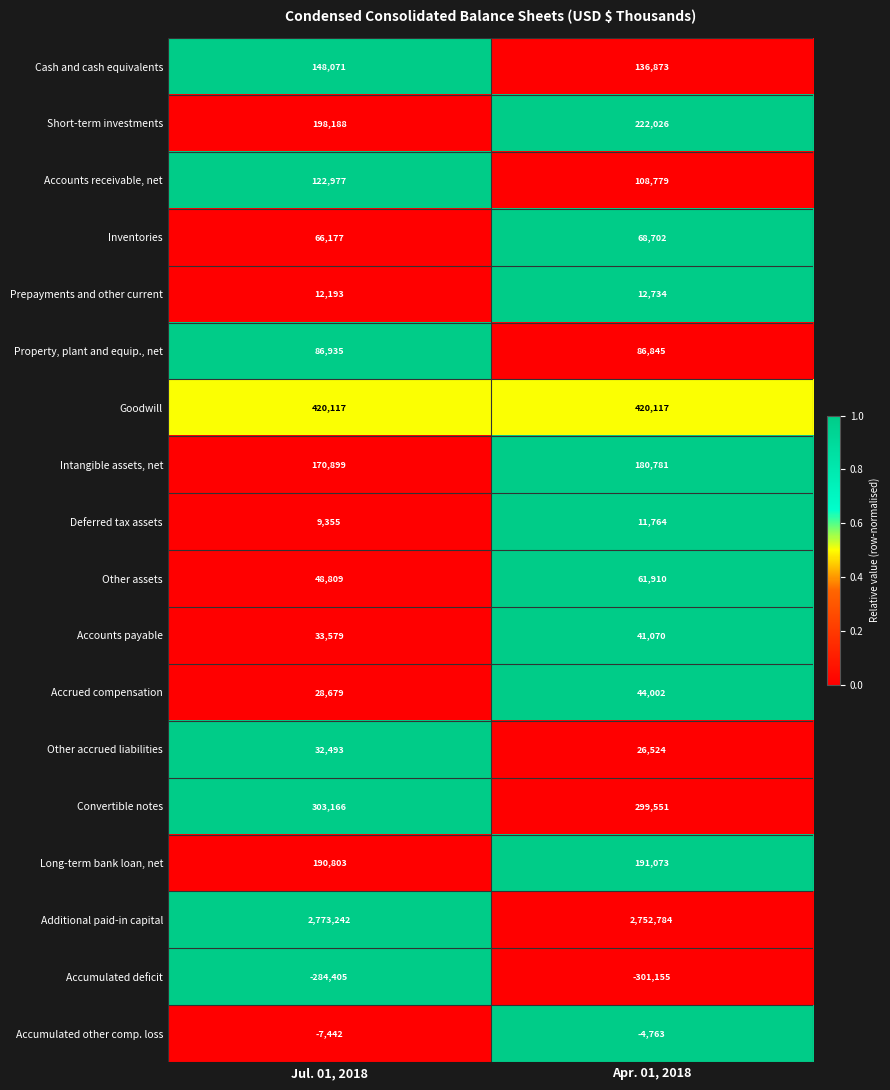

Rank the series by their maximum value, from lowest to highest.

Accumulated deficit, Accumulated other comp. loss, Deferred tax assets, Prepayments and other current, Other accrued liabilities, Accounts payable, Accrued compensation, Other assets, Inventories, Property, plant and equip., net, Accounts receivable, net, Cash and cash equivalents, Intangible assets, net, Long-term bank loan, net, Short-term investments, Convertible notes, Goodwill, Additional paid-in capital